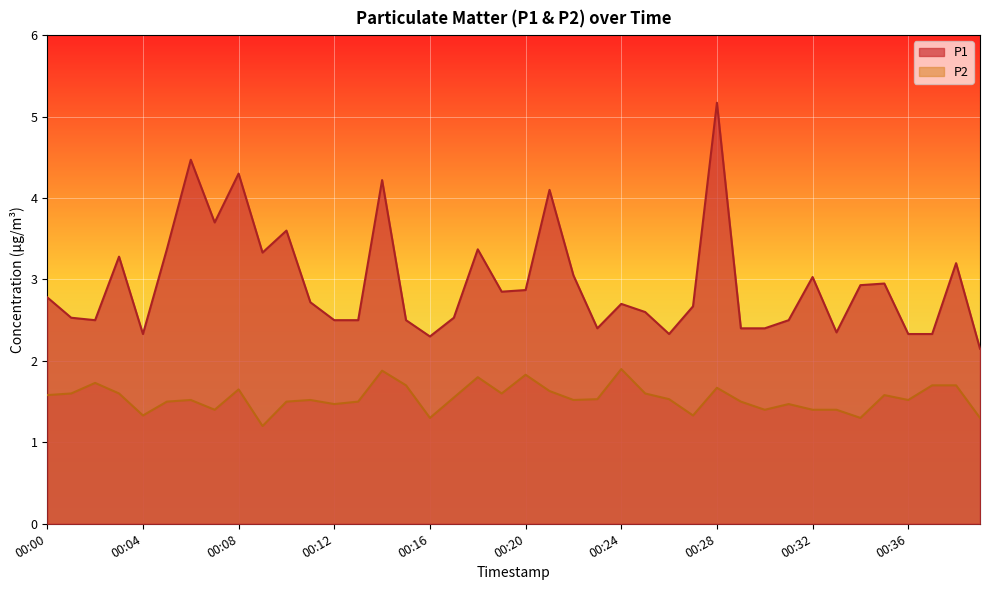

True or false: P1 and P2 intersect in this chart.

False